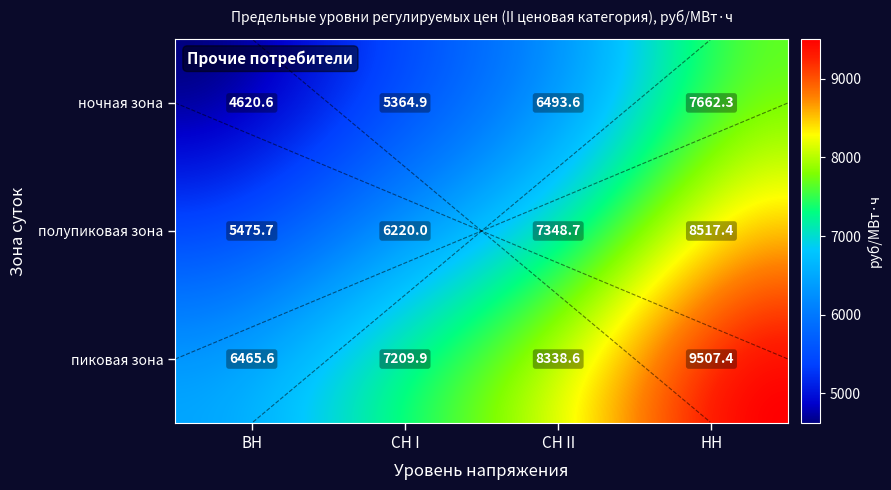

At which label does ночная зона first exceed 6493?

СН II